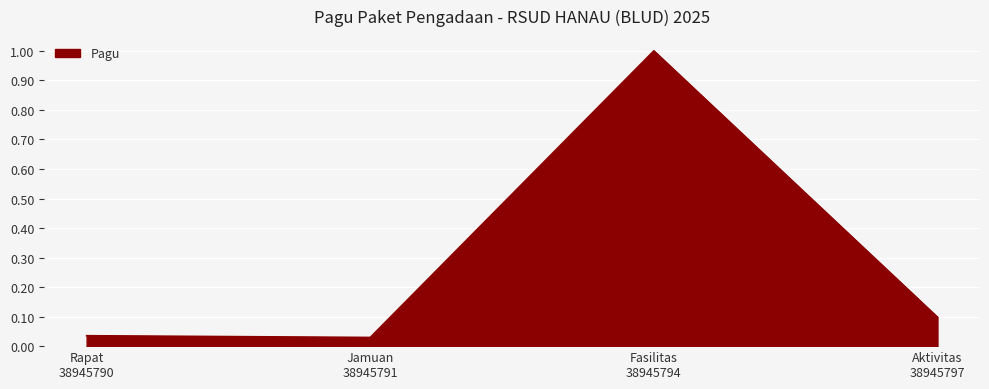

What is the maximum value shown in the chart?

1.0